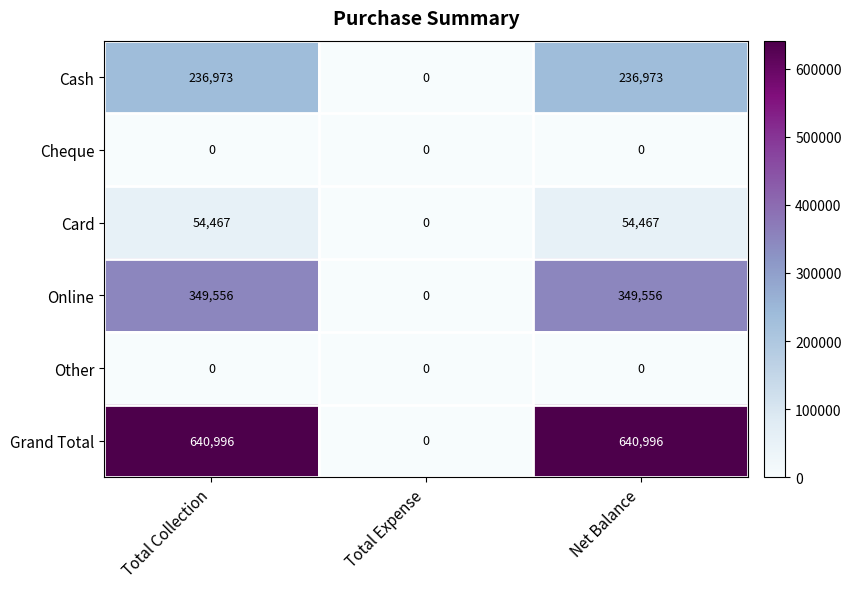

What is the total value across all series at Net Balance?

1281992